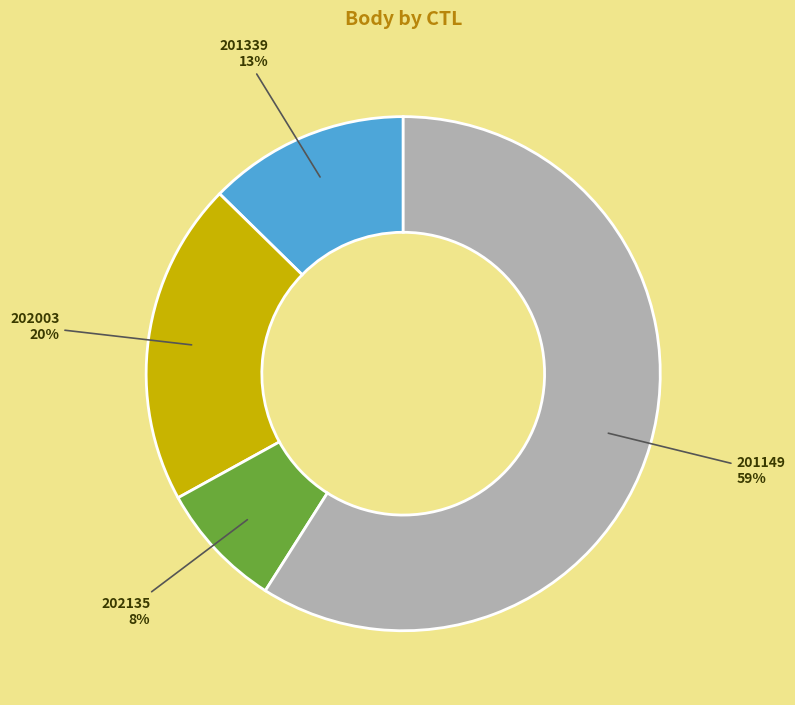

Do 201149 and 202003 together represent more than half of the pie?

Yes